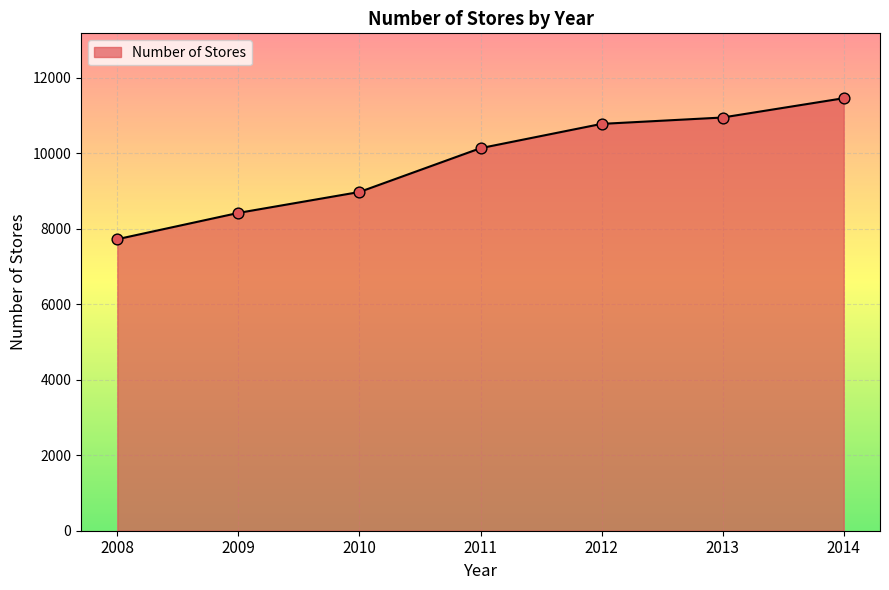

What is the ratio of the value at 2014 to the value at 2010?

1.3